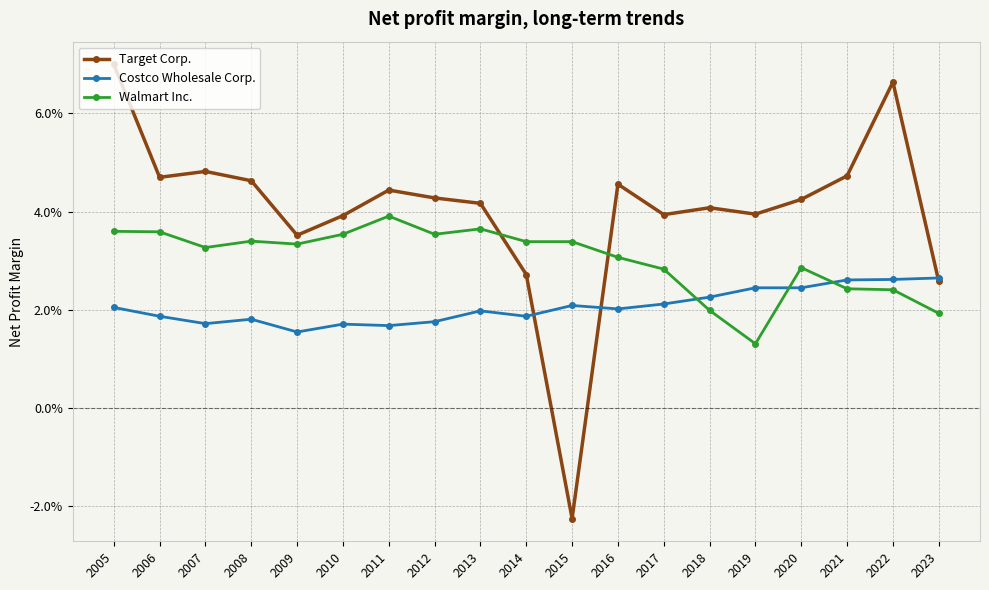

What is the greatest value displayed?

0.1